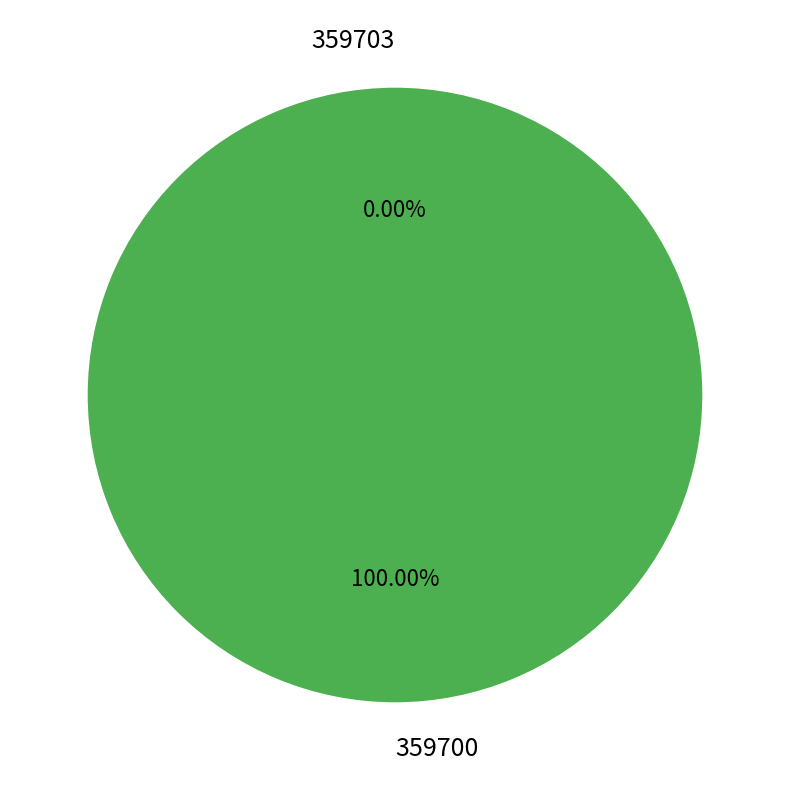

To the nearest percent, what is the difference between the largest and smallest slice percentages?

100%